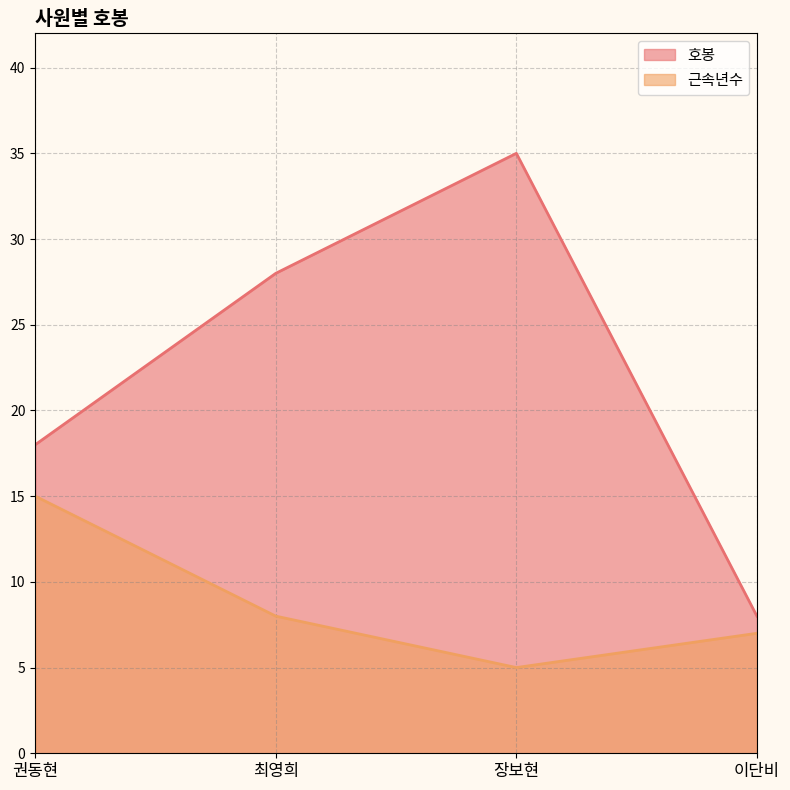

Rank the series at 장보현 from highest to lowest value.

호봉, 근속년수